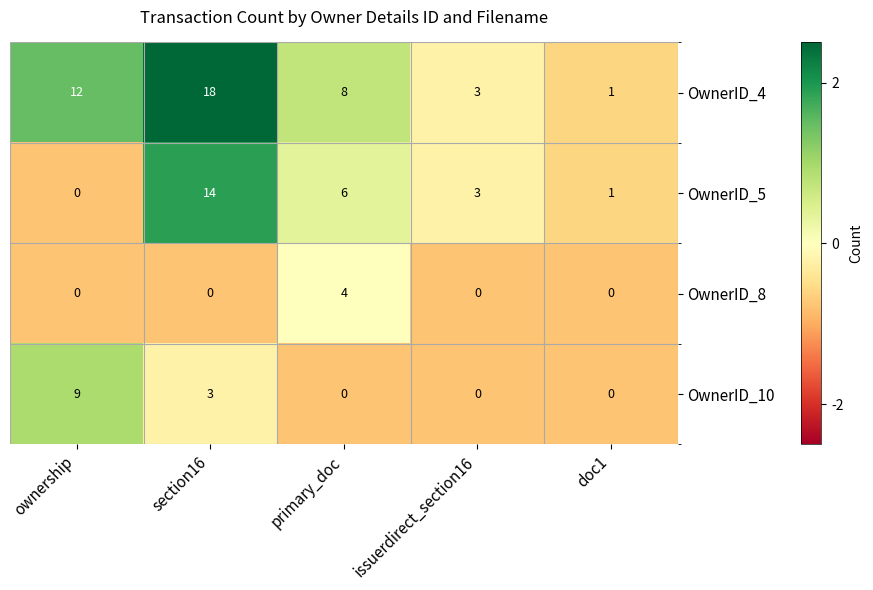

How many categories are shown in the chart?

5